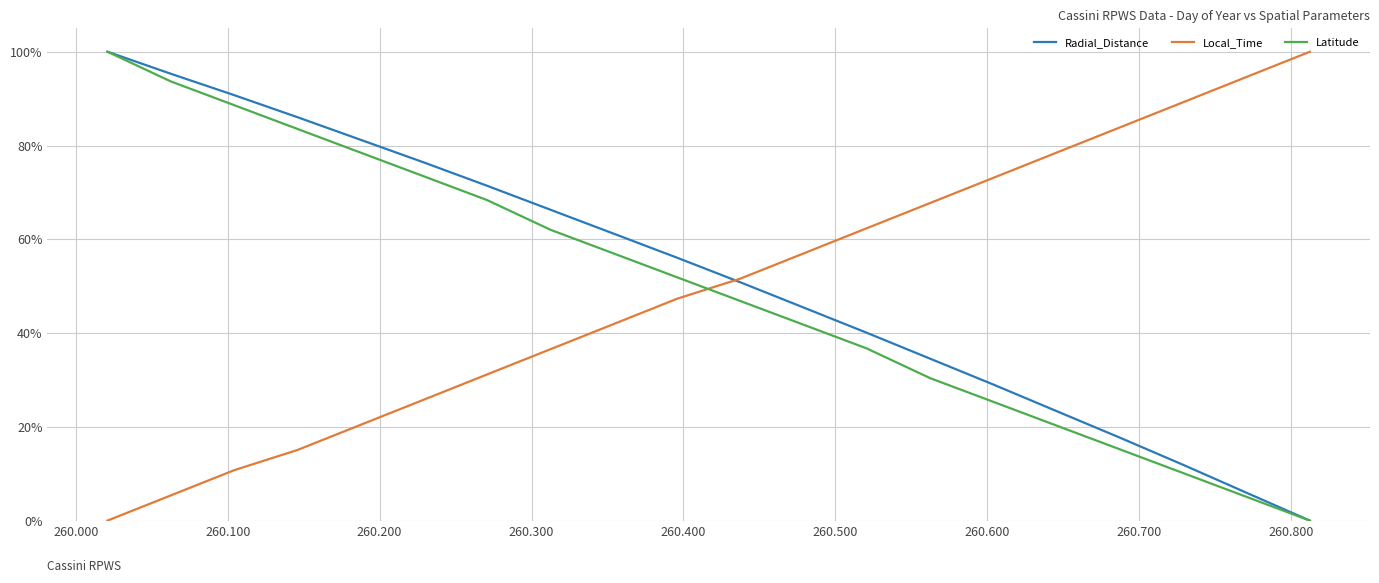

Which series ends up on top after the final intersection of Latitude and Local_Time?

Local_Time